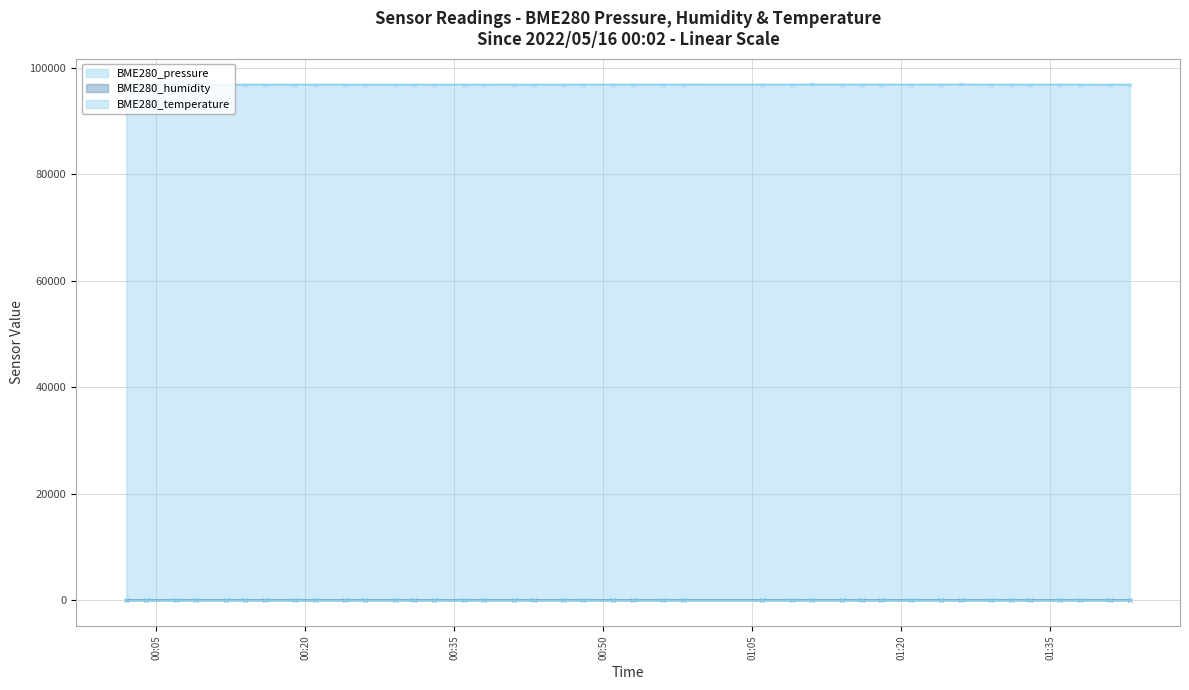

What is the sum of all BME280_pressure values?

3875431.0